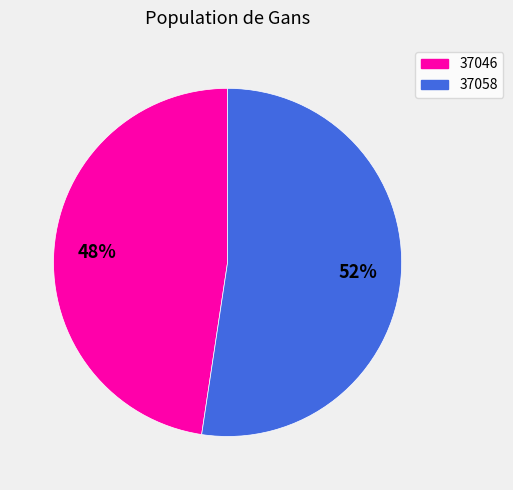

Which slice represents more than half of the pie?

37058